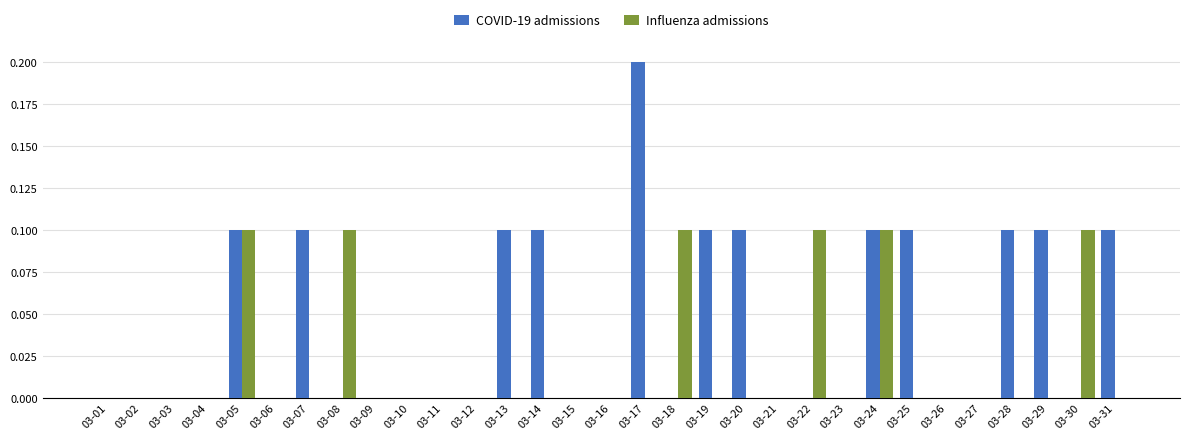

At which label does COVID-19 admissions reach its peak?

03-17